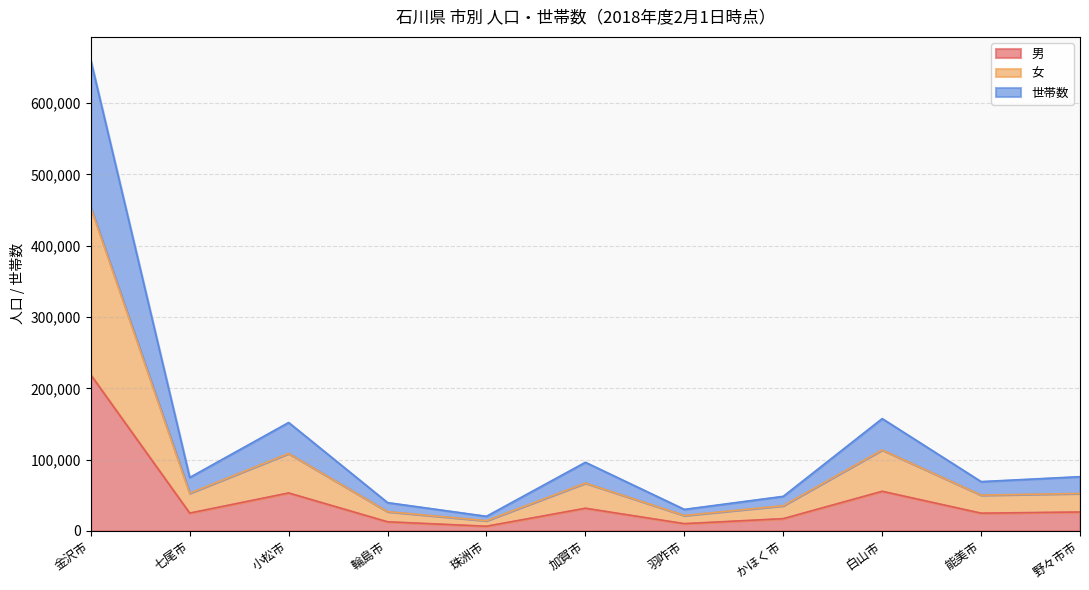

True or false: 世帯数 and 男 cross at least once.

False